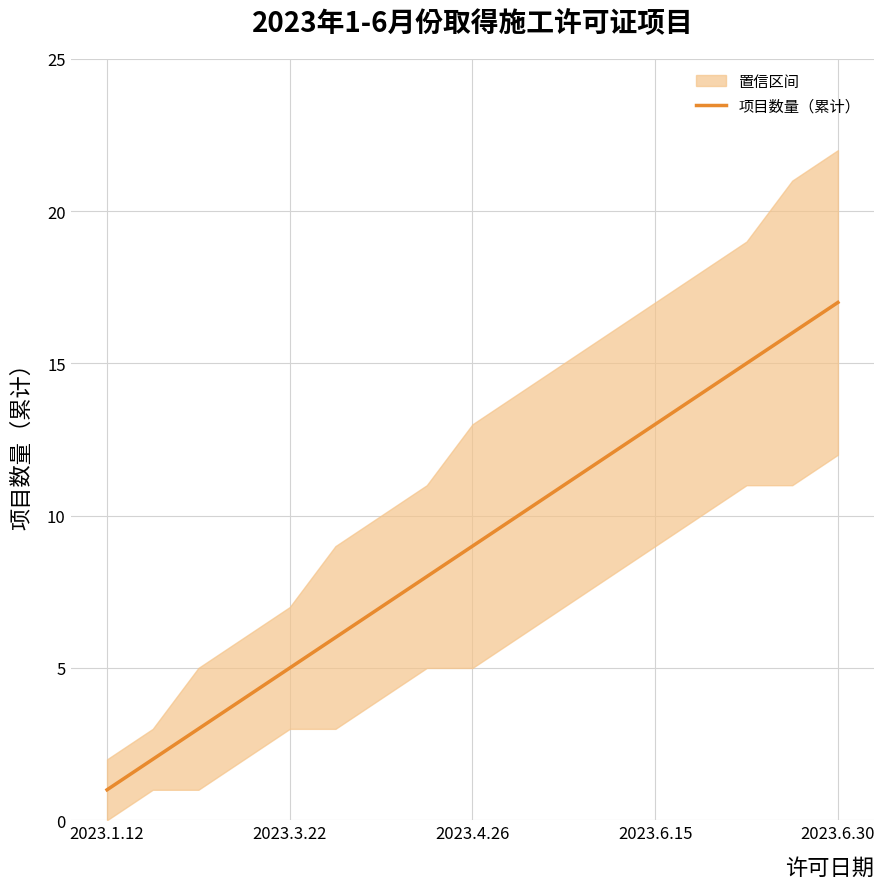

True or false: 项目数量（累计） has a value of 1 at 2023.3.22.

False